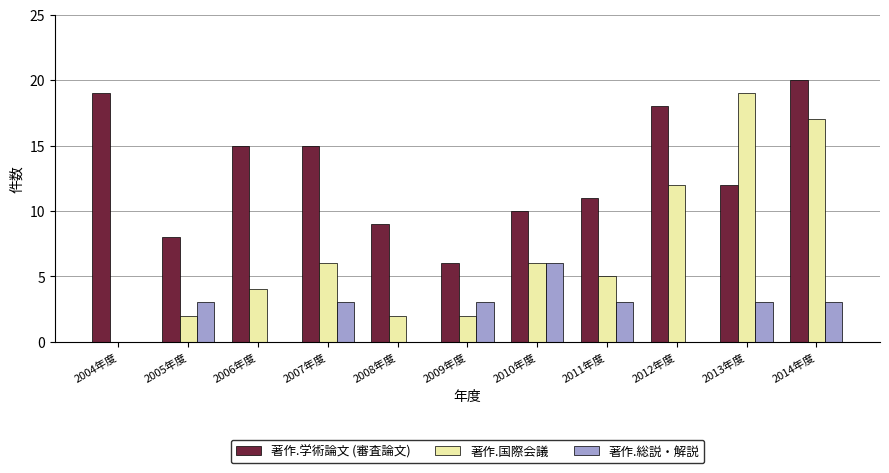

Between 2012年度 and 2013年度, which series saw the biggest shift?

著作.国際会議